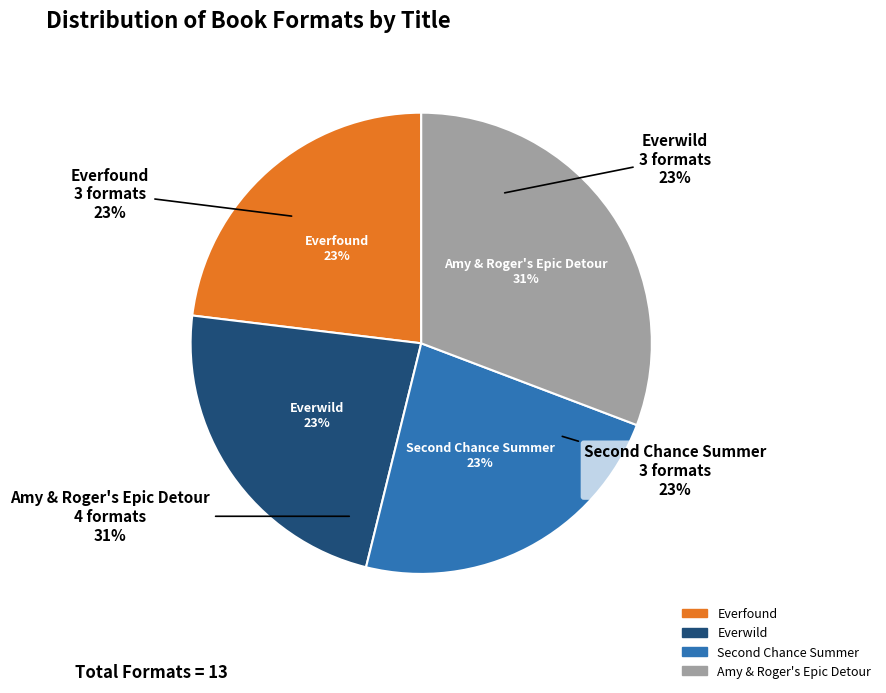

To the nearest percent, what percentage of the pie is Everwild?

23%